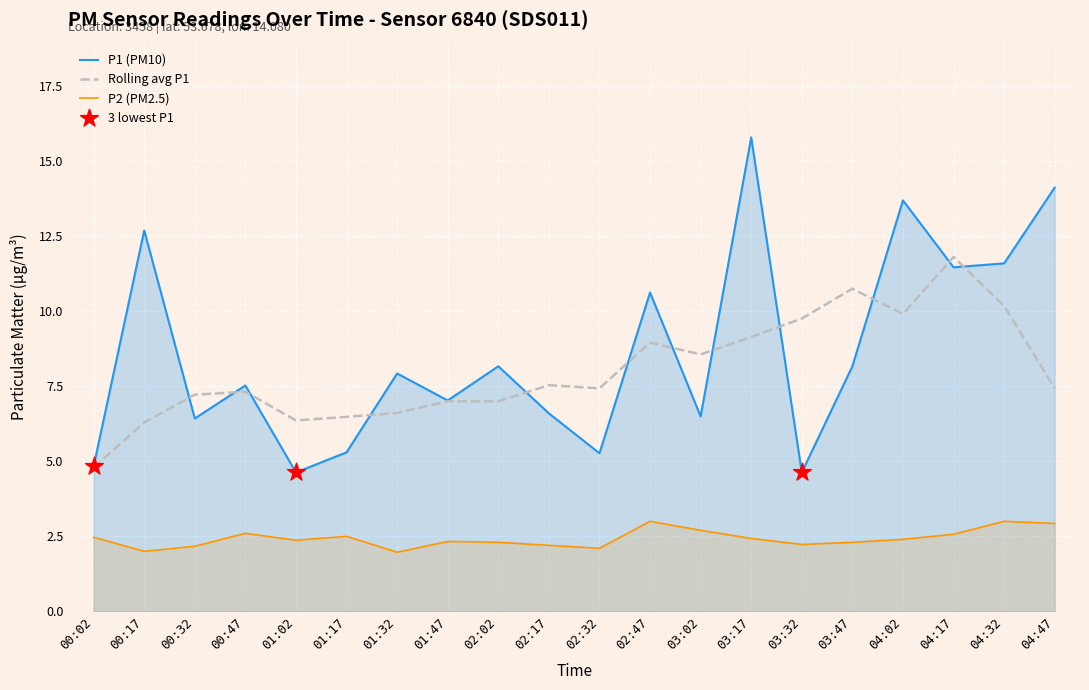

At which category is the sum across all series the highest?

03:17